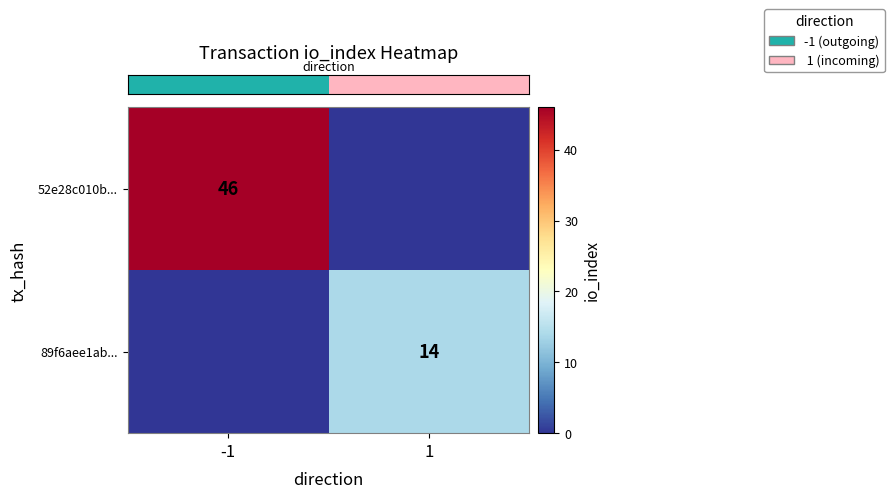

Which series has the largest total across all categories?

row_0